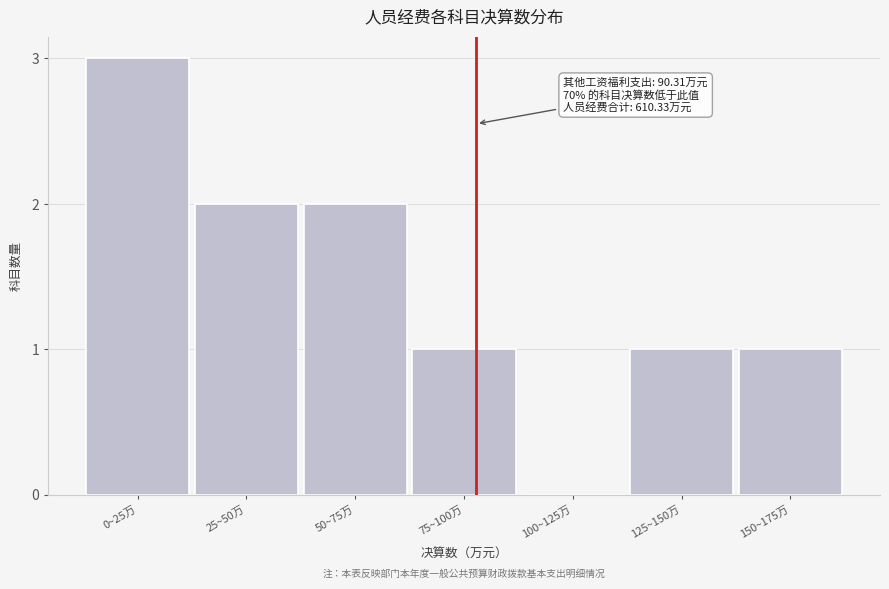

Reading right to left, transcribe all the data shown in this chart.

150~175万=1	125~150万=1	100~125万=0	75~100万=1	50~75万=2	25~50万=2	0~25万=3